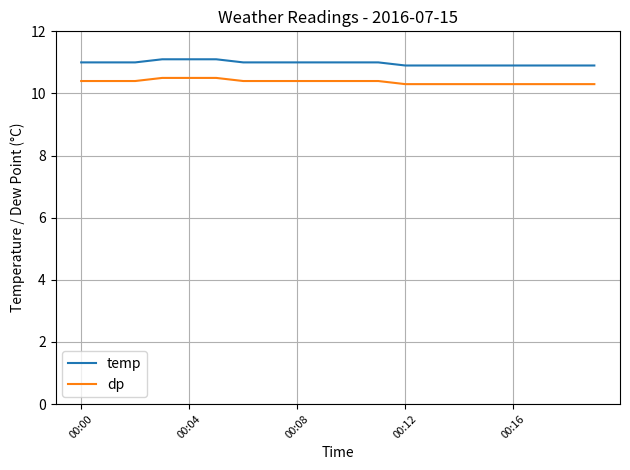

Which series has the largest total across all categories?

temp